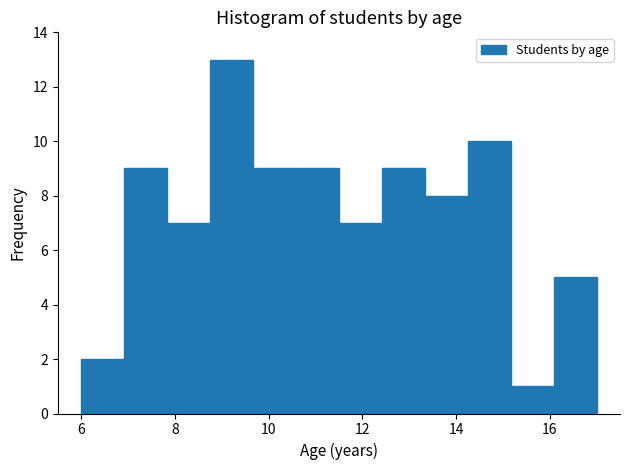

Which range on the x-axis has the tallest bar?

8.8 to 9.6